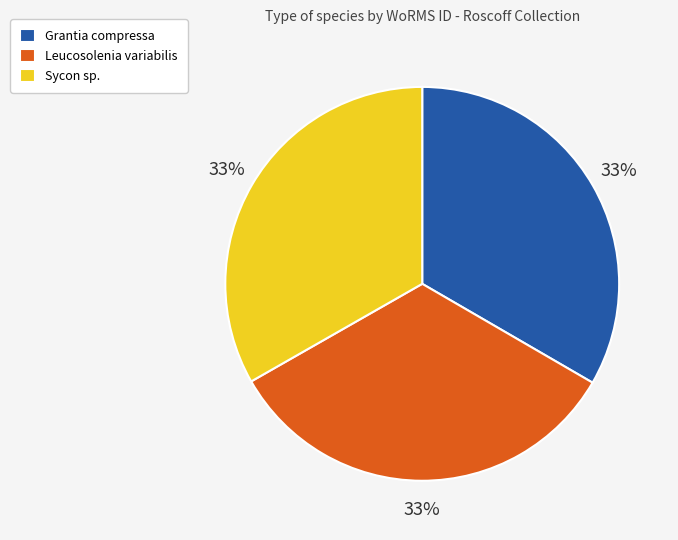

Is there a majority slice in this chart?

No